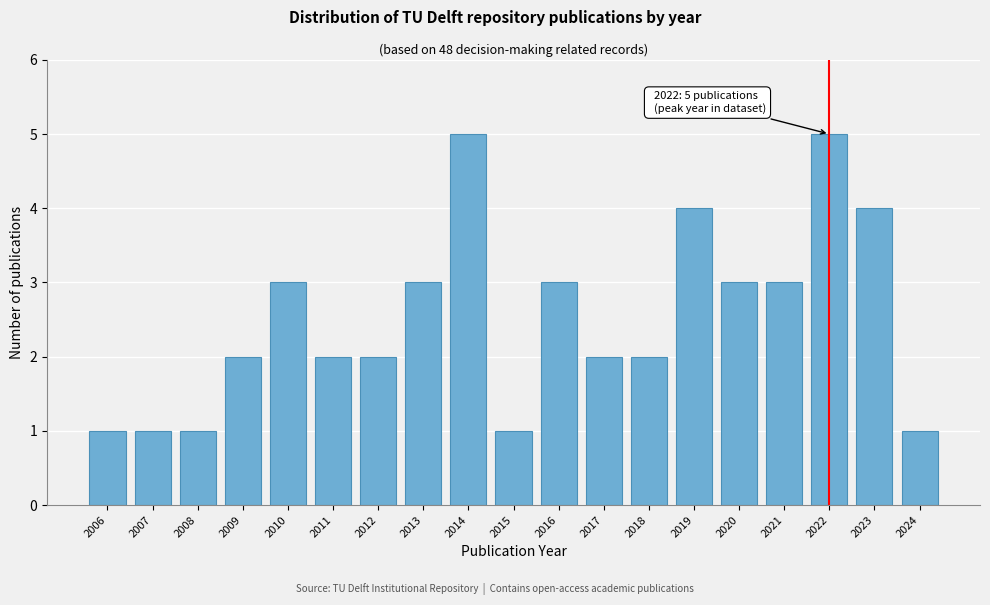

Reading right to left, list all the values displayed in this chart.

1	4	5	3	3	4	2	2	3	1	5	3	2	2	3	2	1	1	1